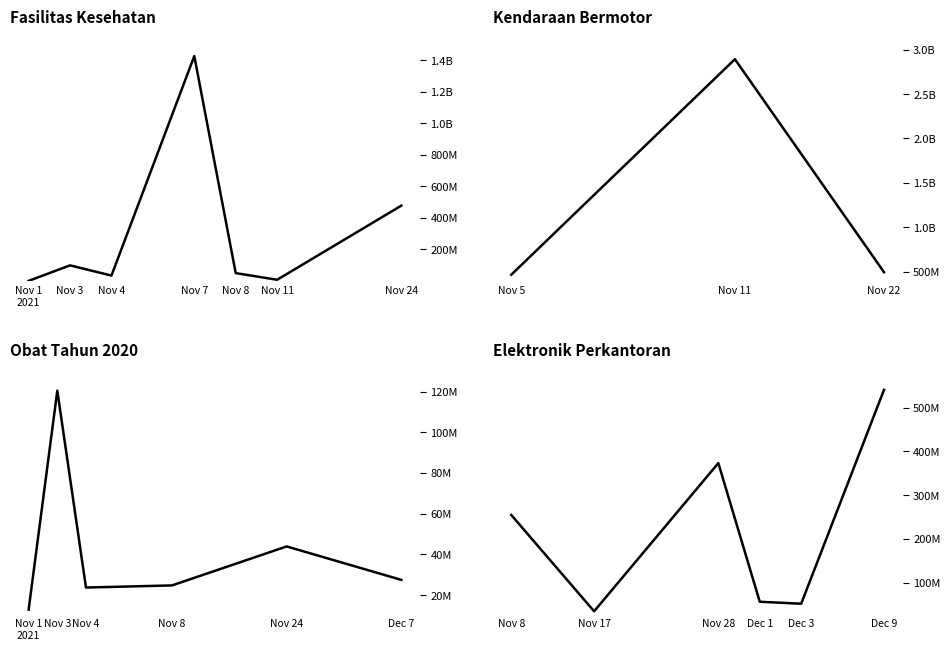

How many distinct data groups are displayed?

4